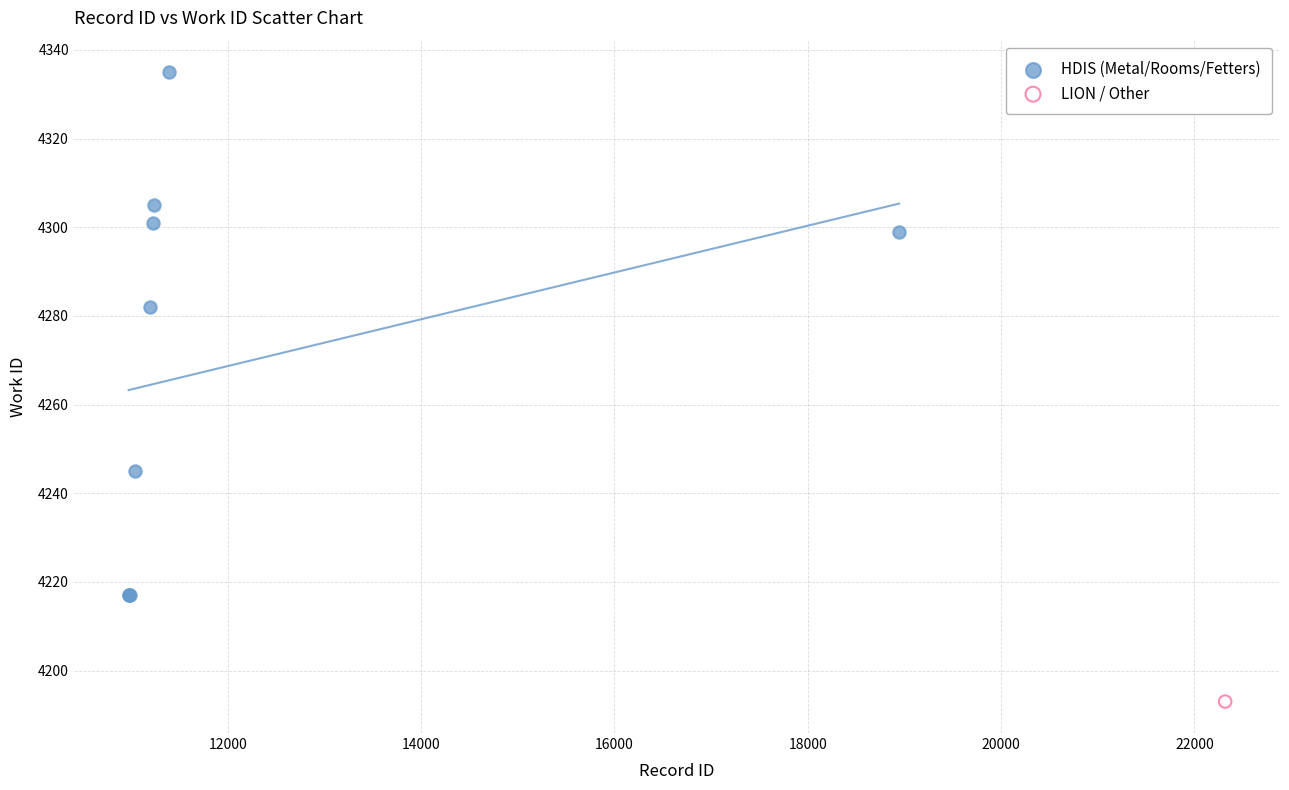

What are all the series names shown in the legend?

HDIS (Metal/Rooms/Fetters), LION / Other